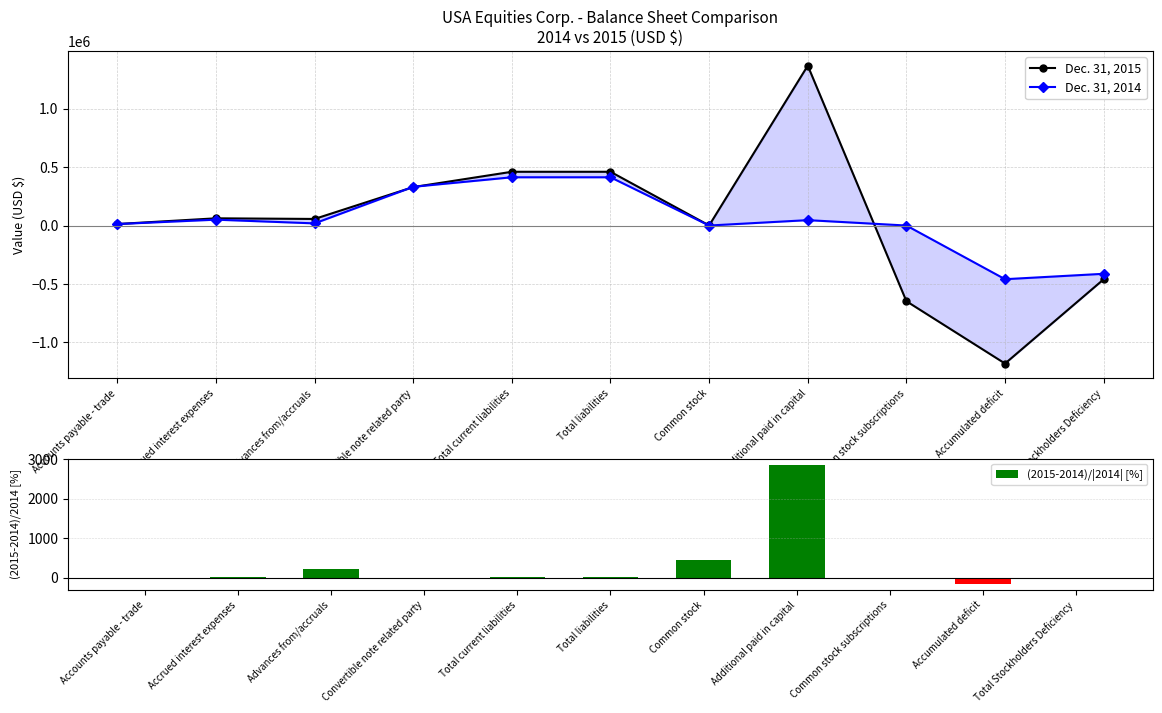

List the labels in order of Dec. 31, 2014 value, smallest first.

Accumulated deficit, Total Stockholders Deficiency, Common stock subscriptions, Common stock, Accounts payable - trade, Advances from/accruals, Additional paid in capital, Accrued interest expenses, Convertible note related party, Total current liabilities, Total liabilities